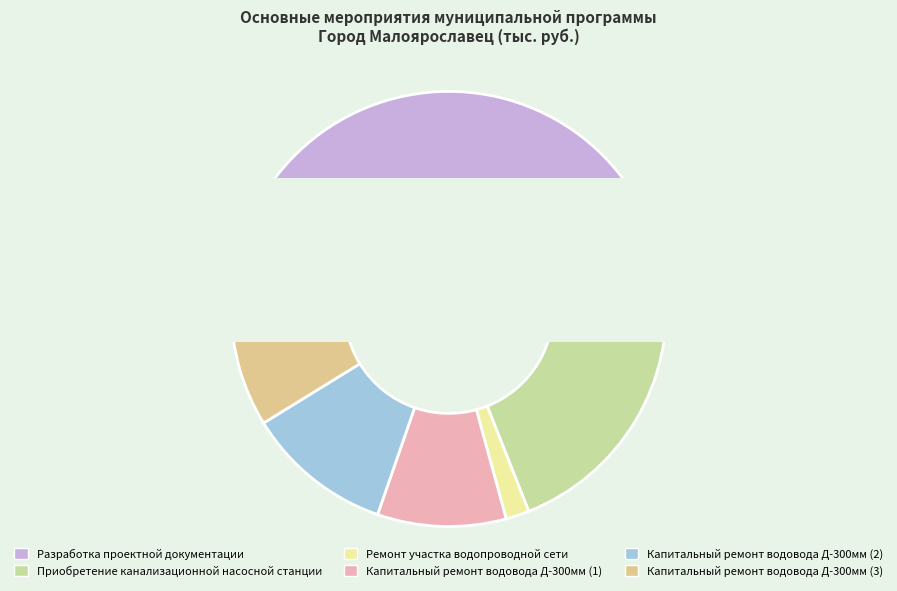

Which category has the biggest portion of the pie?

Разработка проектной документации